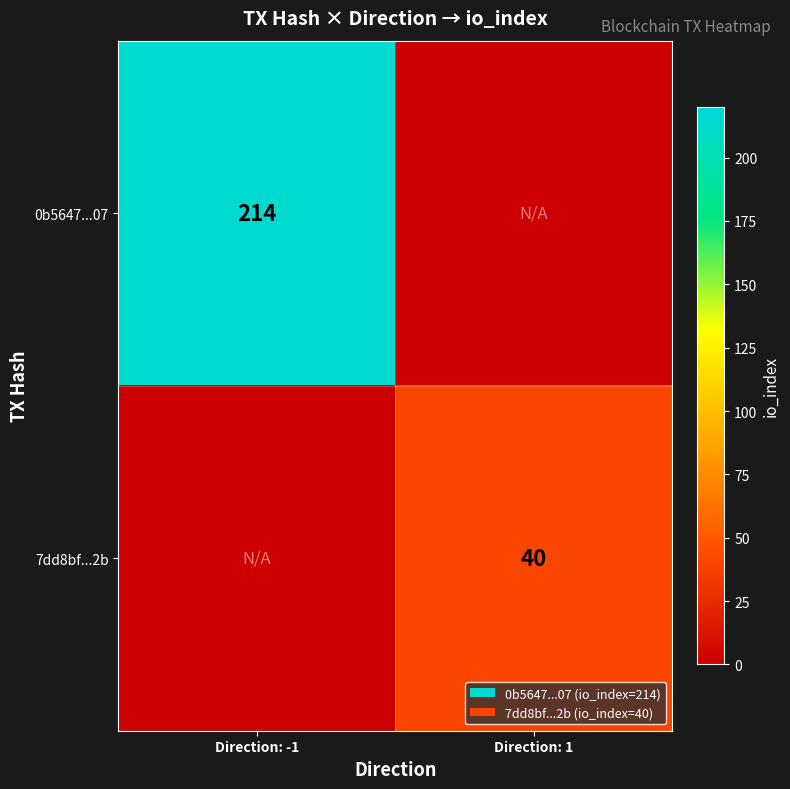

Which has a higher value, Direction: -1 or Direction: 1?

Direction: -1